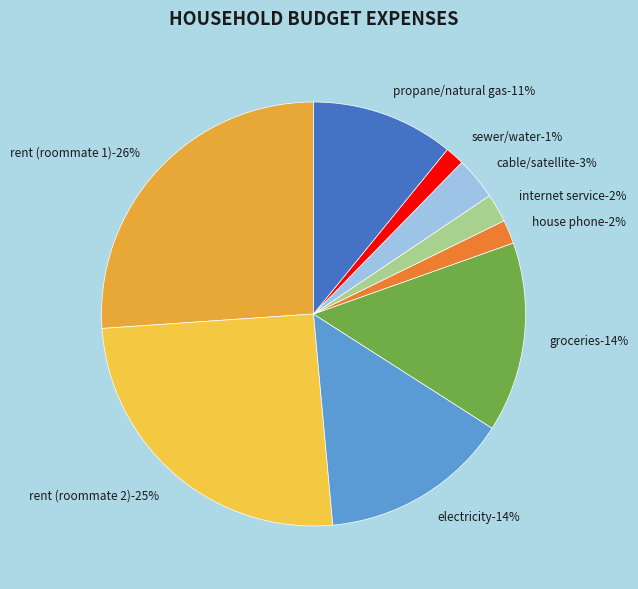

Which has a higher value, internet service or propane/natural gas?

propane/natural gas